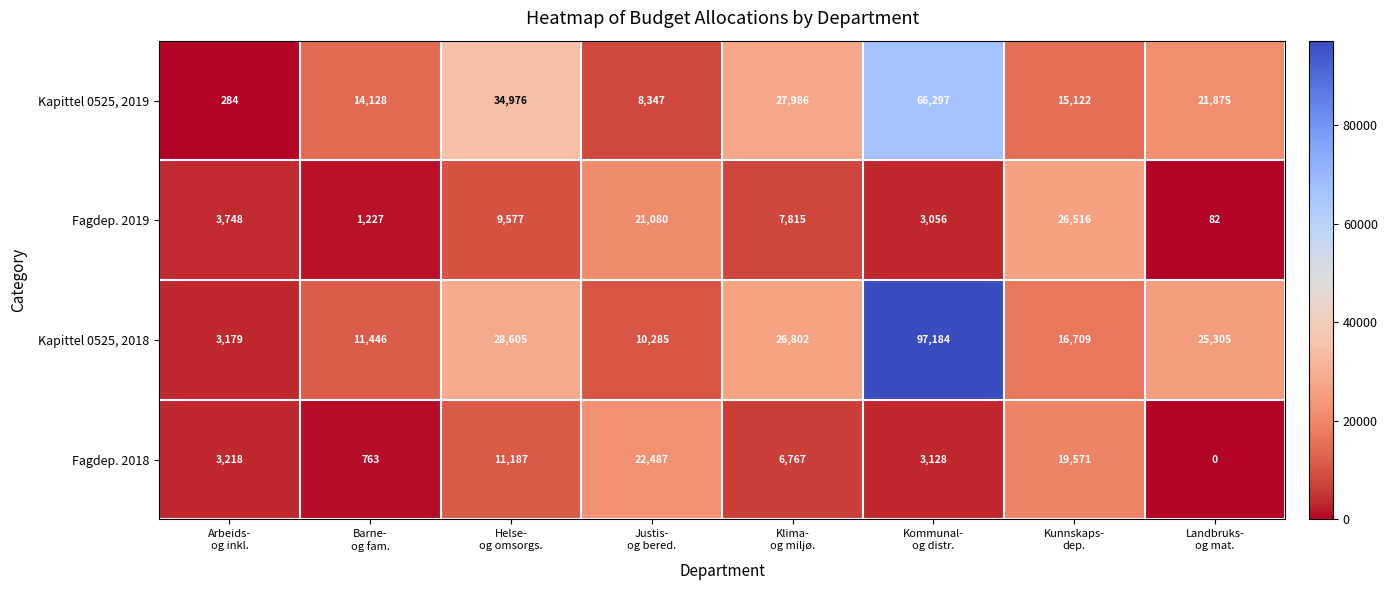

Rank the series at Kunnskaps-
dep. from highest to lowest value.

Fagdep. 2019, Fagdep. 2018, Kapittel 0525, 2018, Kapittel 0525, 2019